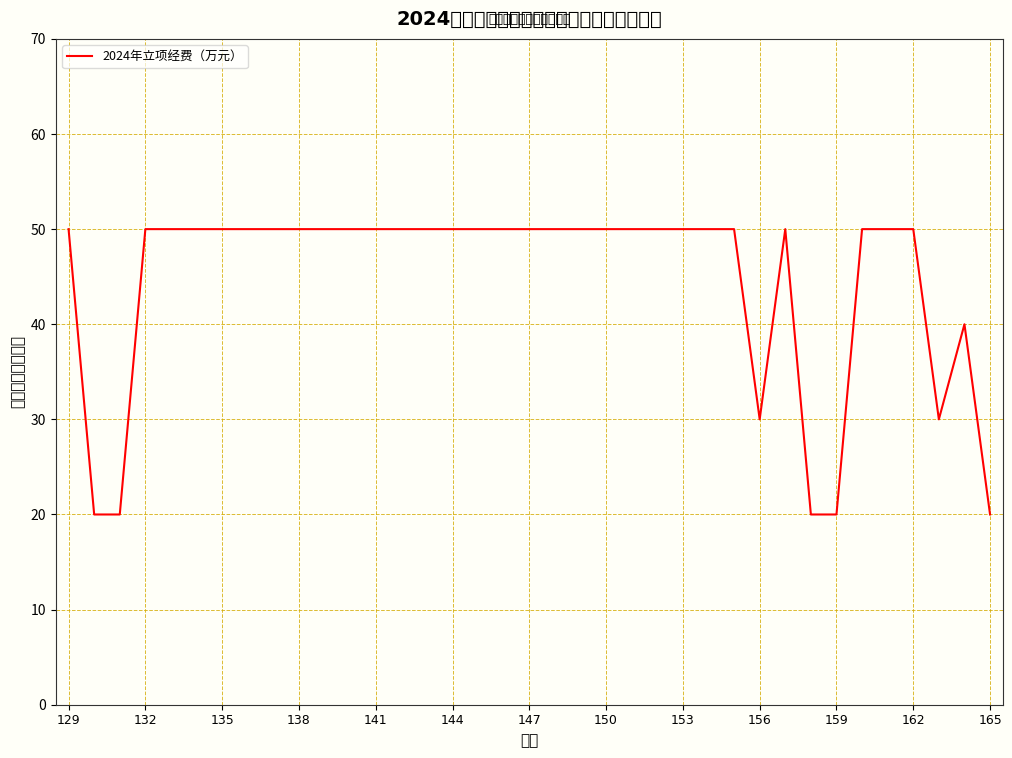

Reading left to right, extract all data points from this chart.

50	20	20	50	50	50	50	50	50	50	50	50	50	50	50	50	50	50	50	50	50	50	50	50	50	50	50	30	50	20	20	50	50	50	30	40	20